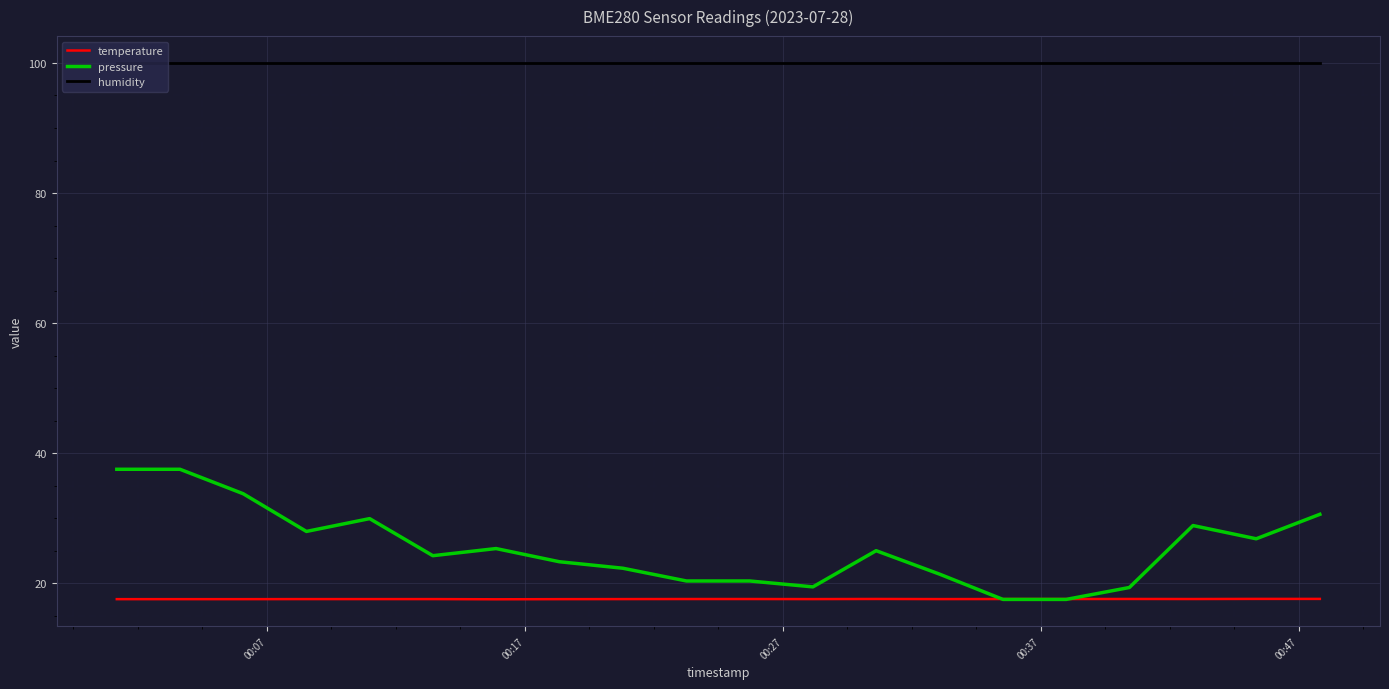

What is the maximum value shown in the chart?

100.0